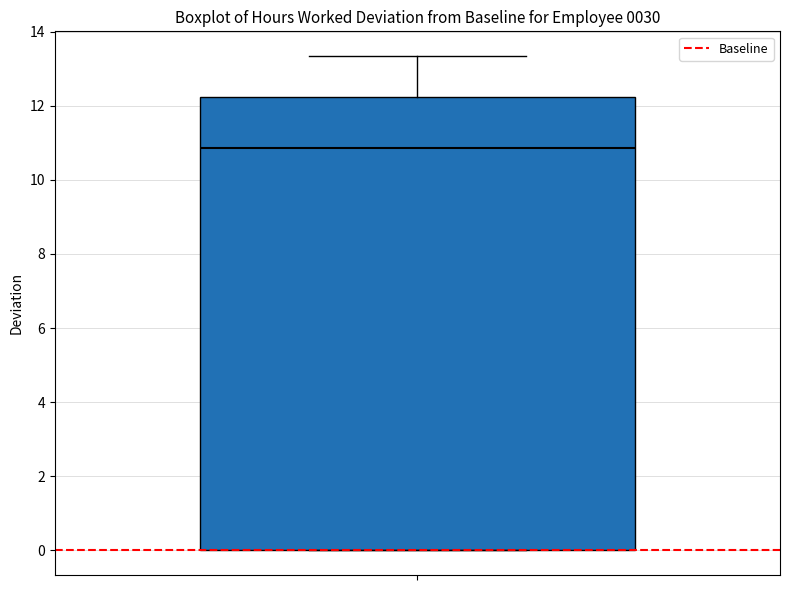

Read this box plot against the y-axis: the position of the median line, the range covered by the box, and the ends of both whiskers. The values are not printed on the chart, so give them approximately, as read against the axis.

median 10.8, box 0.0 to 12.2, whiskers 0.0 to 13.4